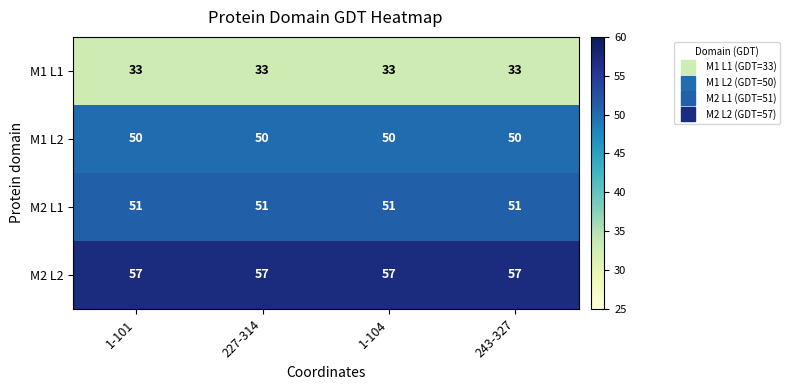

List the series in order of their peak value, highest first.

M2 L2, M2 L1, M1 L2, M1 L1